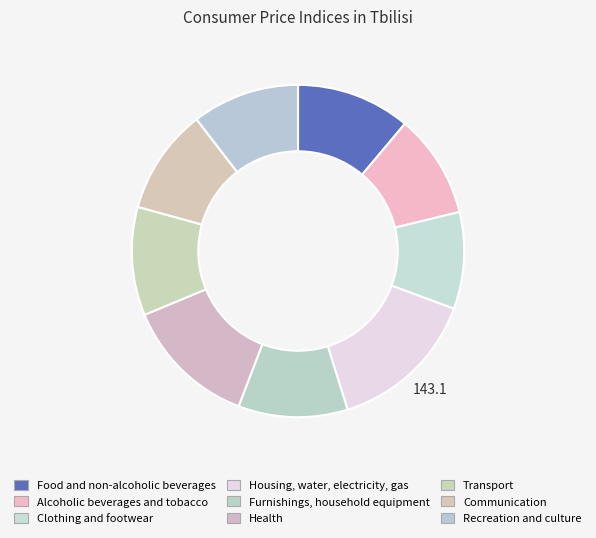

The Housing, water, electricity, gas slice represents 23% of the pie. True or false?

False